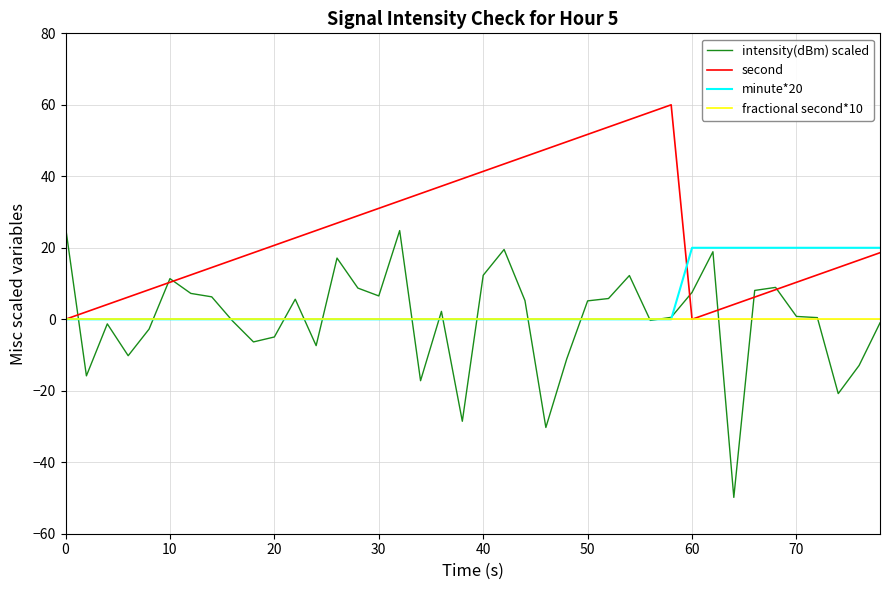

Which series has the largest total across all categories?

second